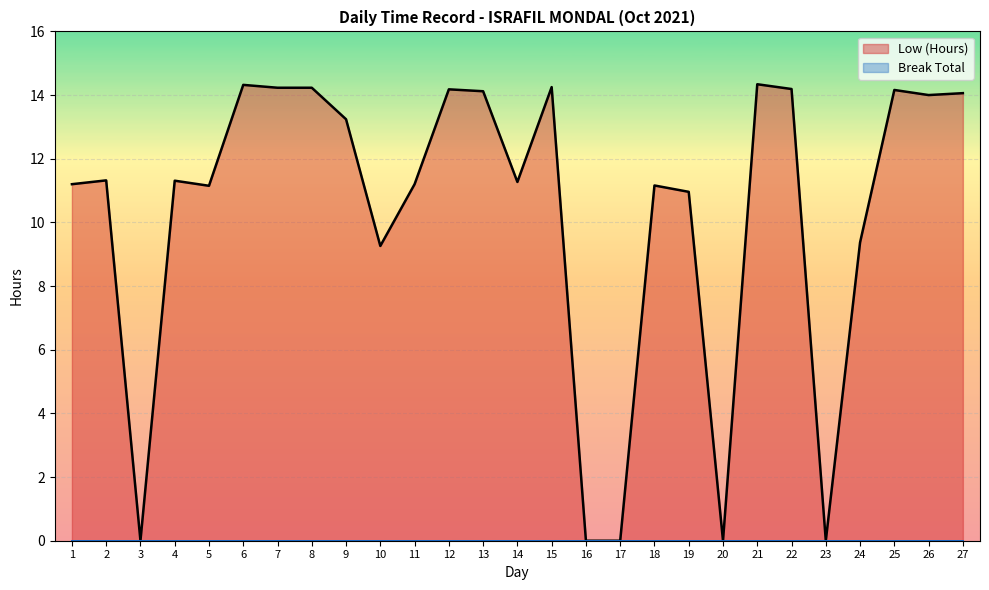

Reading left to right, extract all data points from this chart.

1=11.2	2=11.3	3=0.0	4=11.3	5=11.2	6=14.3	7=14.2	8=14.2	9=13.2	10=9.3	11=11.2	12=14.2	13=14.1	14=11.3	15=14.2	16=0.0	17=0.0	18=11.2	19=11.0	20=0.0	21=14.3	22=14.2	23=0.0	24=9.4	25=14.2	26=14.0	27=14.1